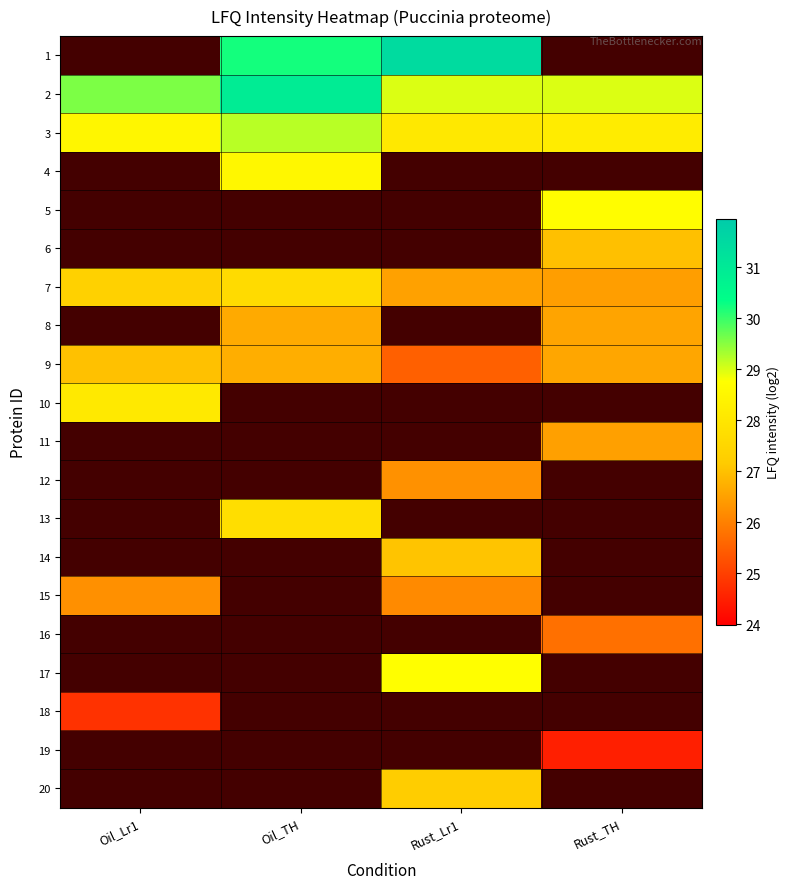

Which has a higher value, Rust_Lr1 or Oil_TH?

Rust_Lr1